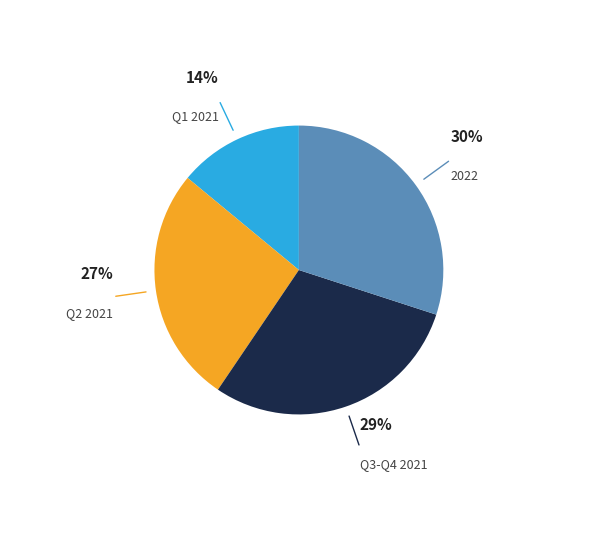

Count the number of slices in the pie.

4